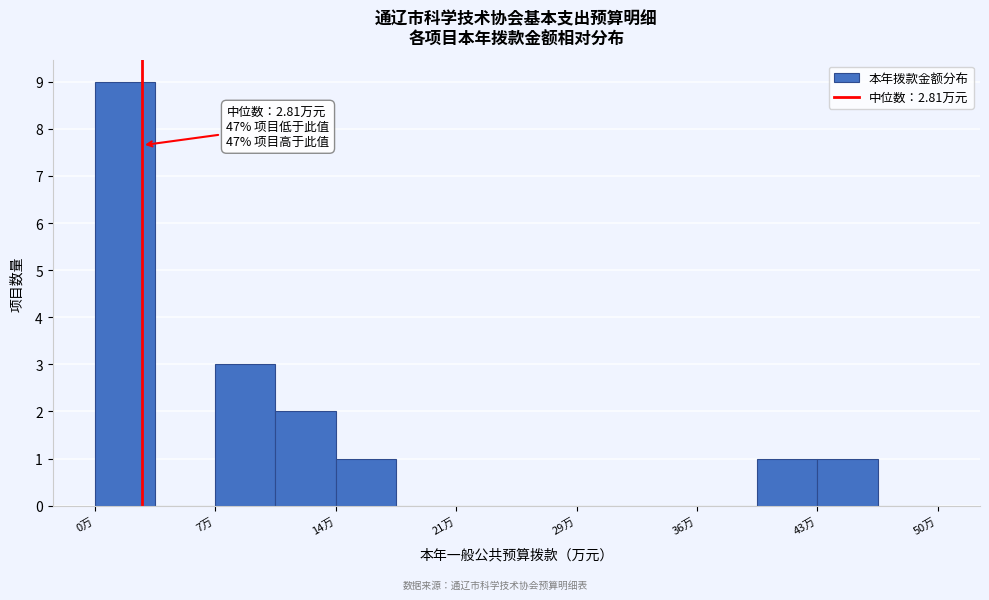

Read against the x-axis, roughly where is the centre of the tallest bar?

2